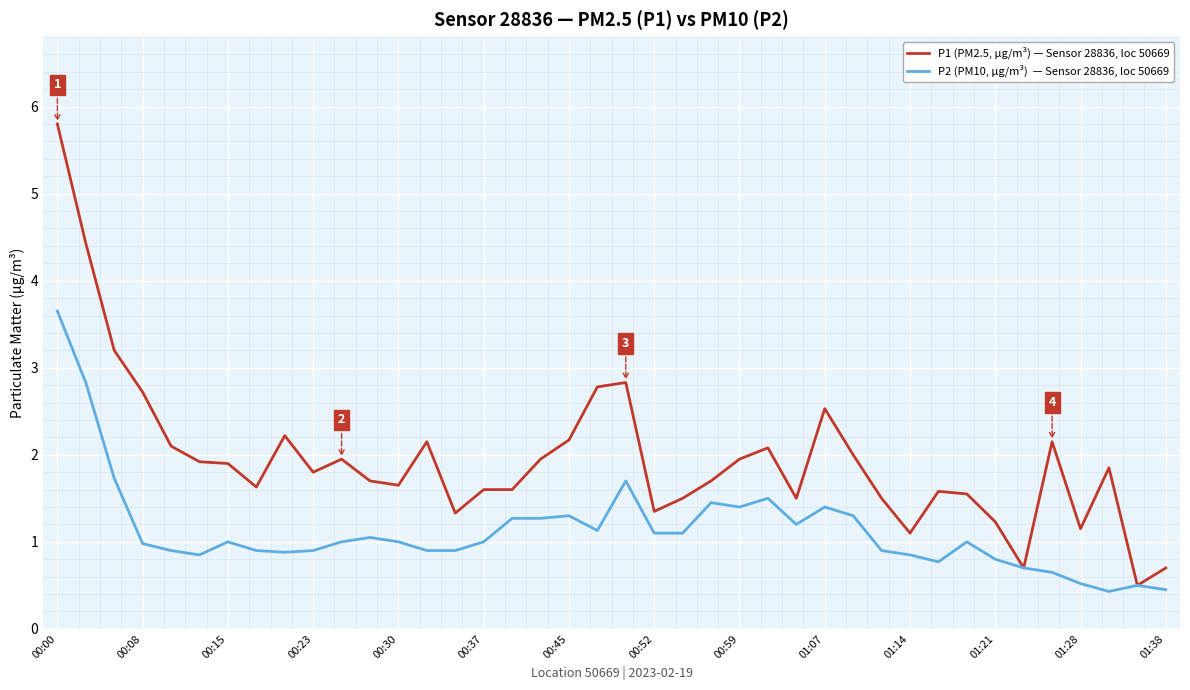

What is the smallest value displayed?

0.4